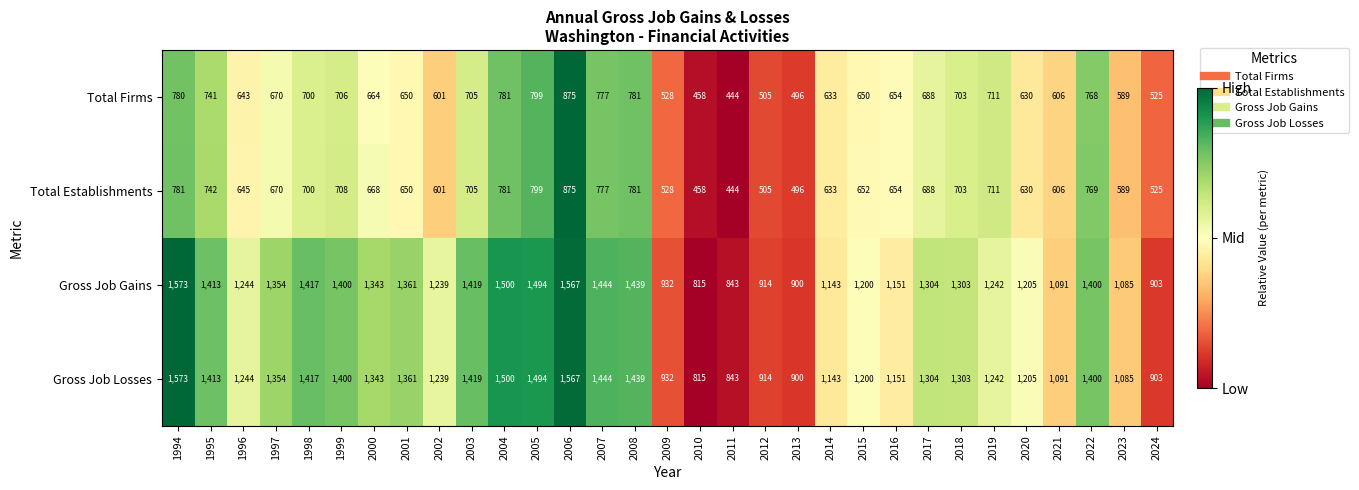

True or false: Gross Job Losses has a value of 804 at 2008.

False